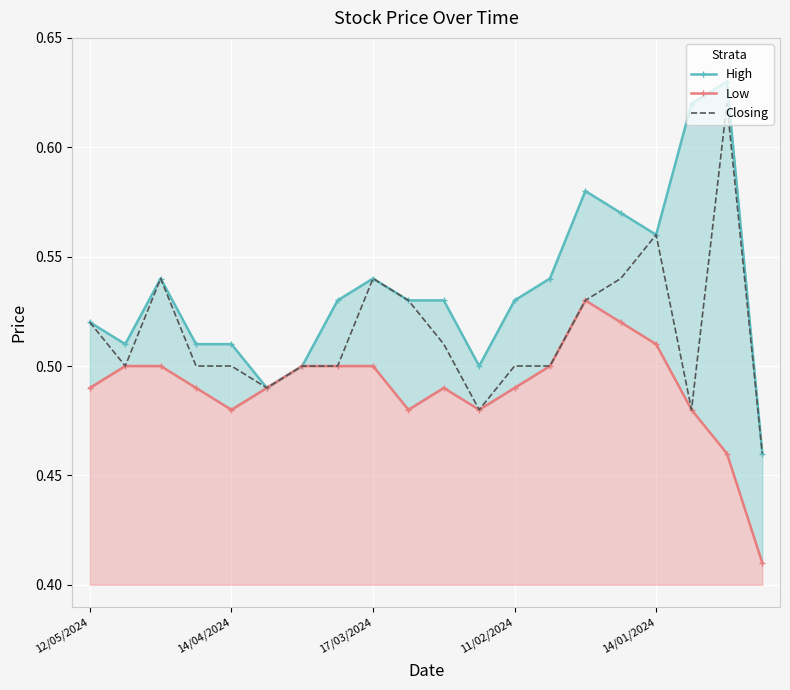

The Closing series shows 0.2 at 11/02/2024. True or false?

False